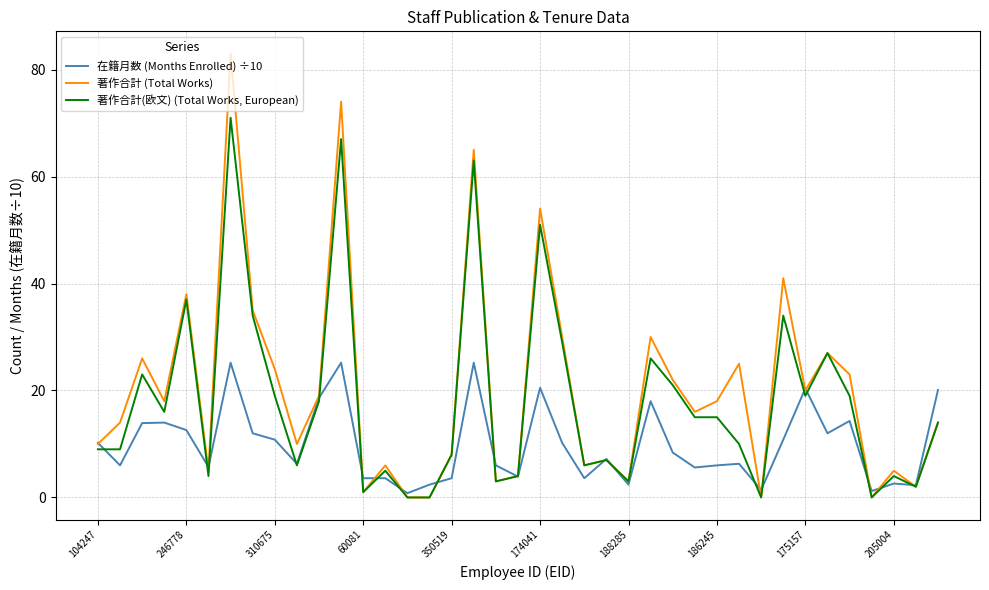

How many distinct data groups are displayed?

3